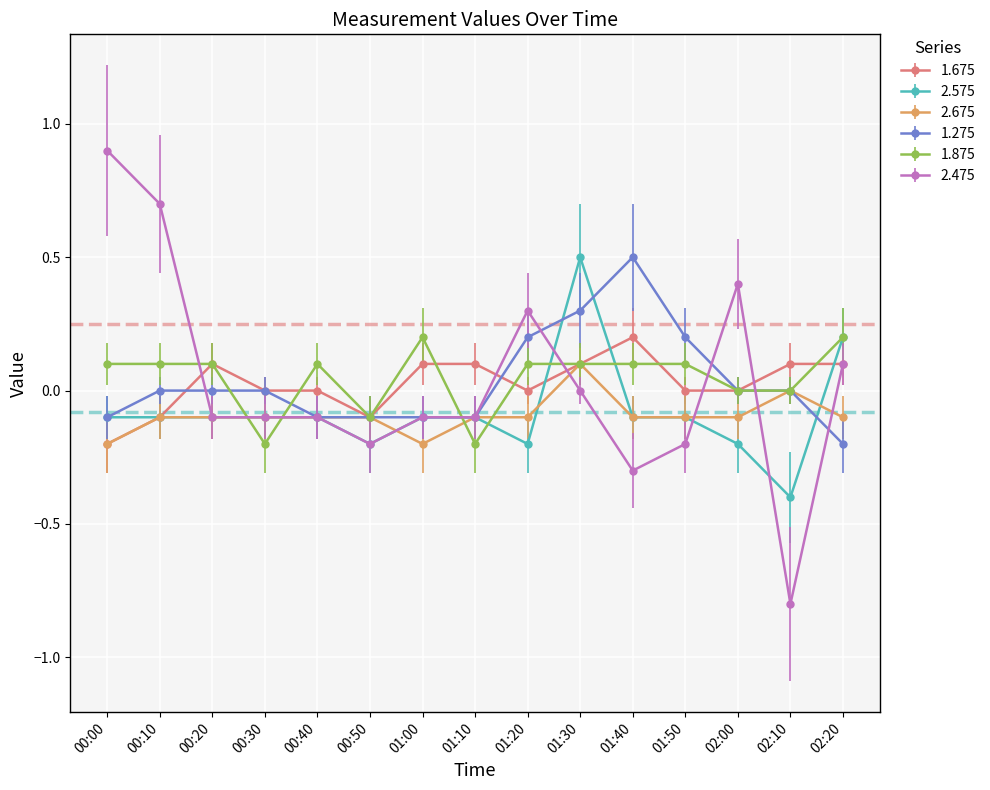

What is the approximate value of 1.275 at 00:00?

-0.1